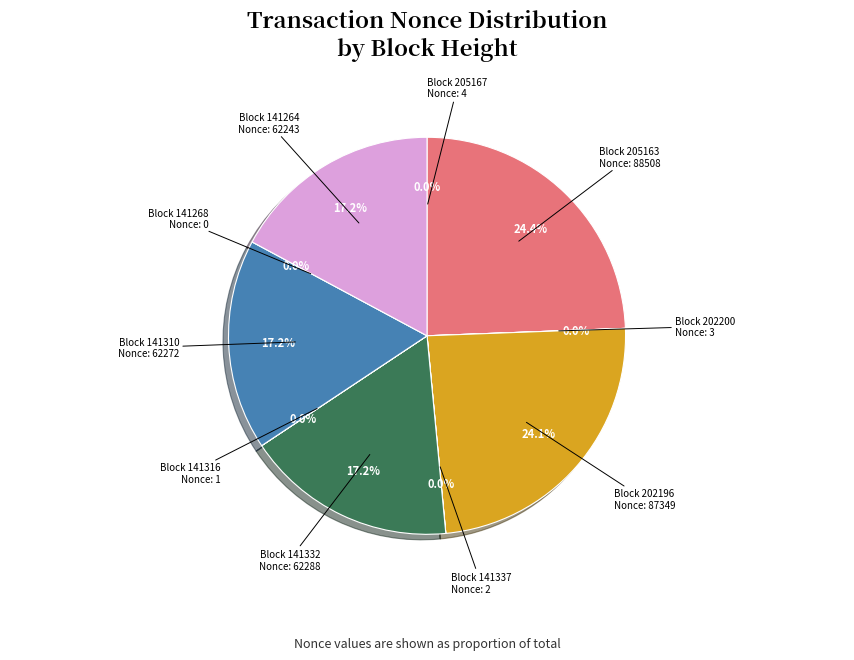

Does 205163 account for over 50% of the chart?

No